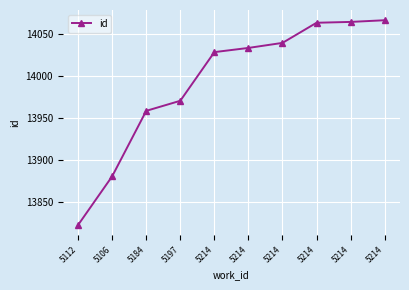

The value at 5214 is 3782. True or false?

False